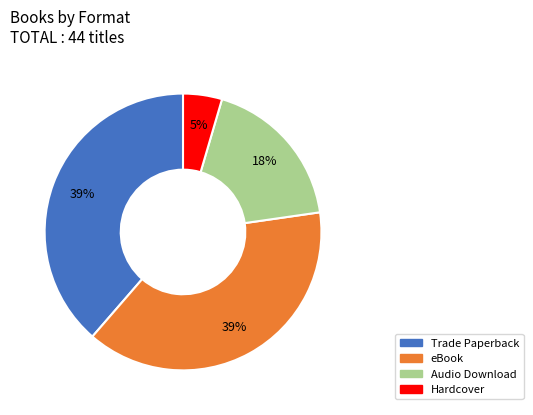

Does eBook account for over 50% of the chart?

No